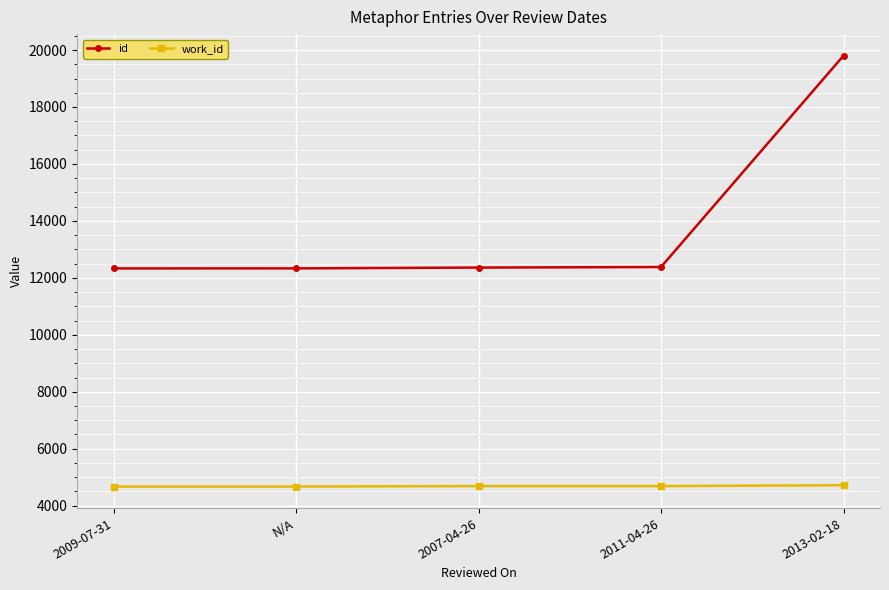

What is the sum of the work_id values at 2013-02-18 and 2009-07-31?

9389